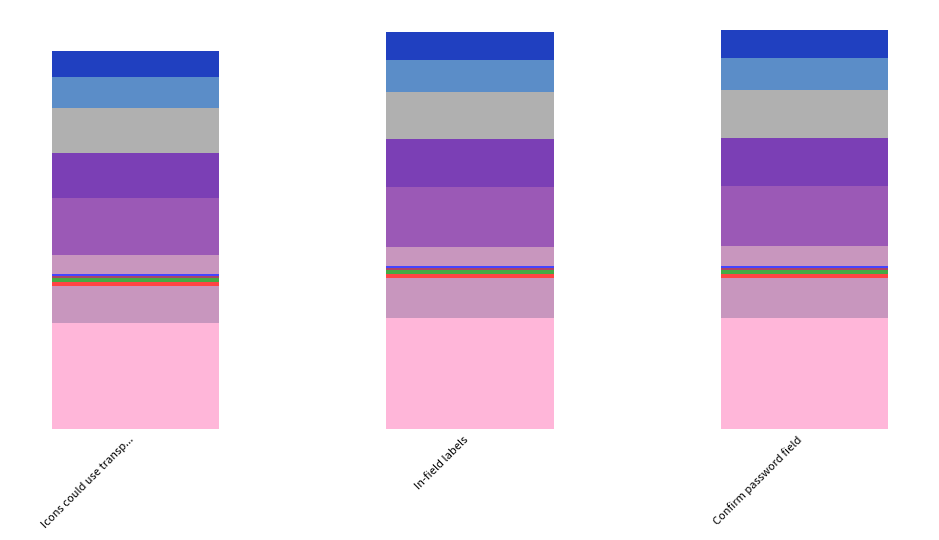

List the labels in order of value, largest first.

Confirm password field, In-field labels, Icons could use transp...